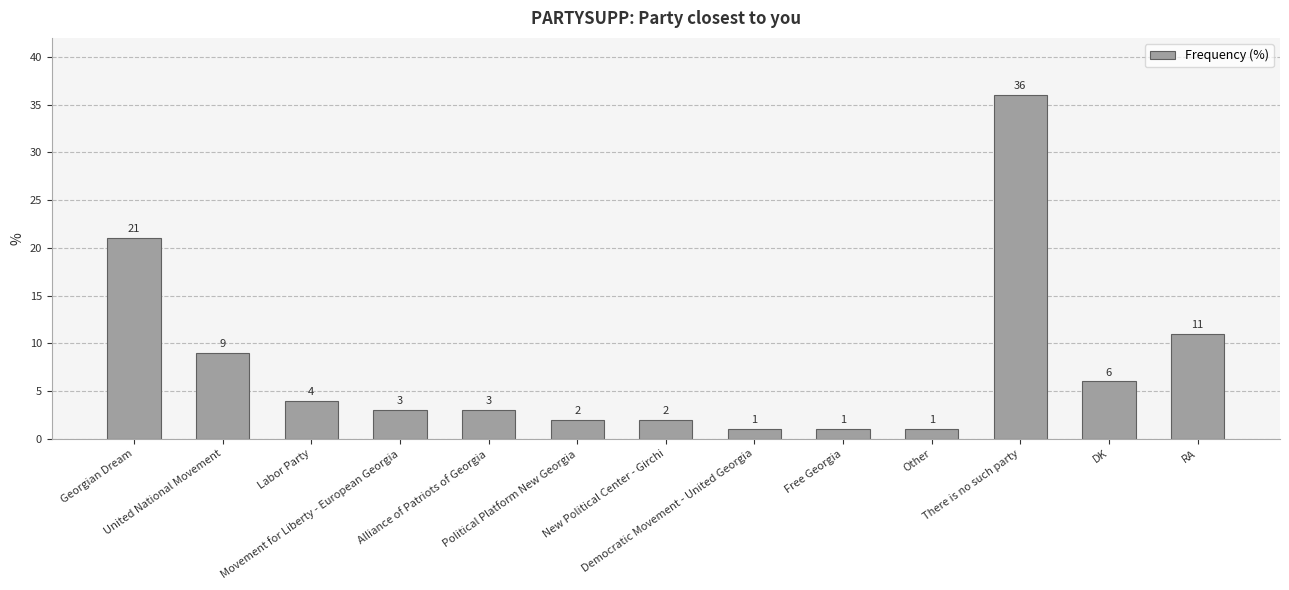

What is the difference between the maximum and minimum values?

35